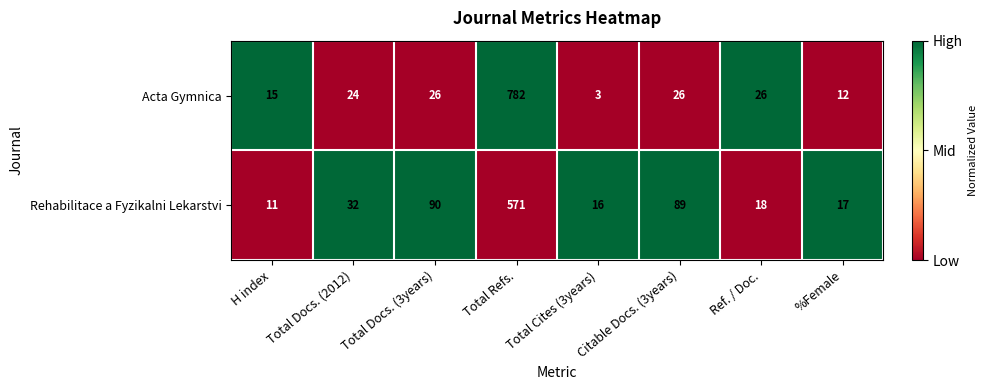

Rank the series by their maximum value, from highest to lowest.

Acta Gymnica, Rehabilitace a Fyzikalni Lekarstvi